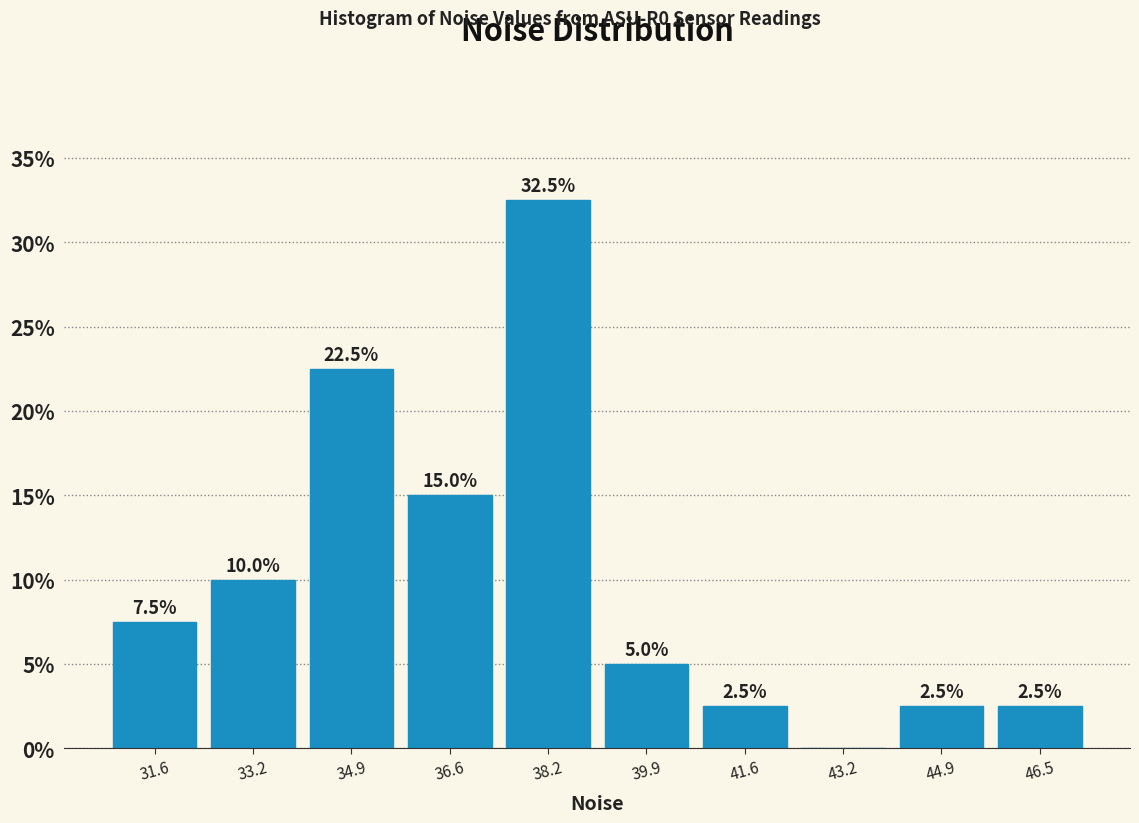

Over which range of the x-axis is the bar tallest?

37.4 to 39.0